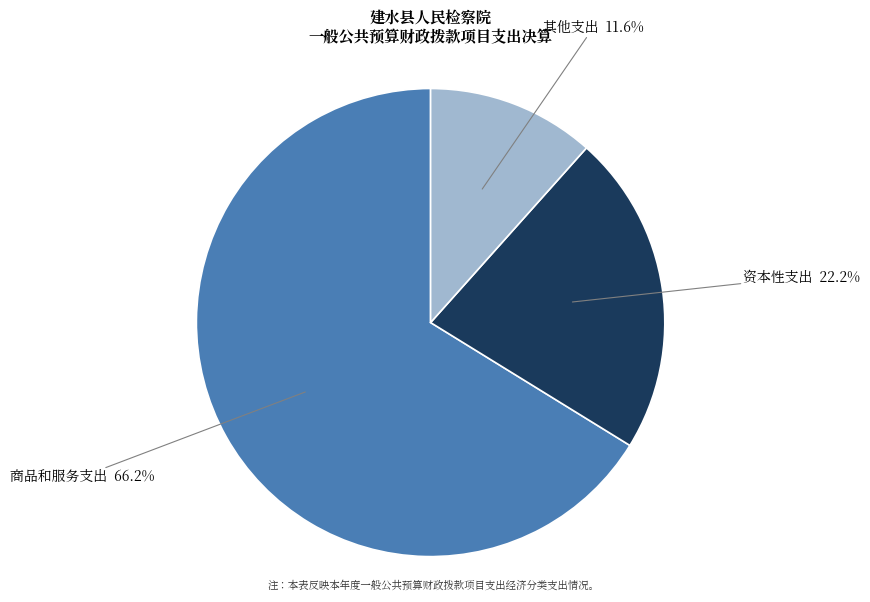

What percentage is the 资本性支出 slice, to the nearest percent?

22%